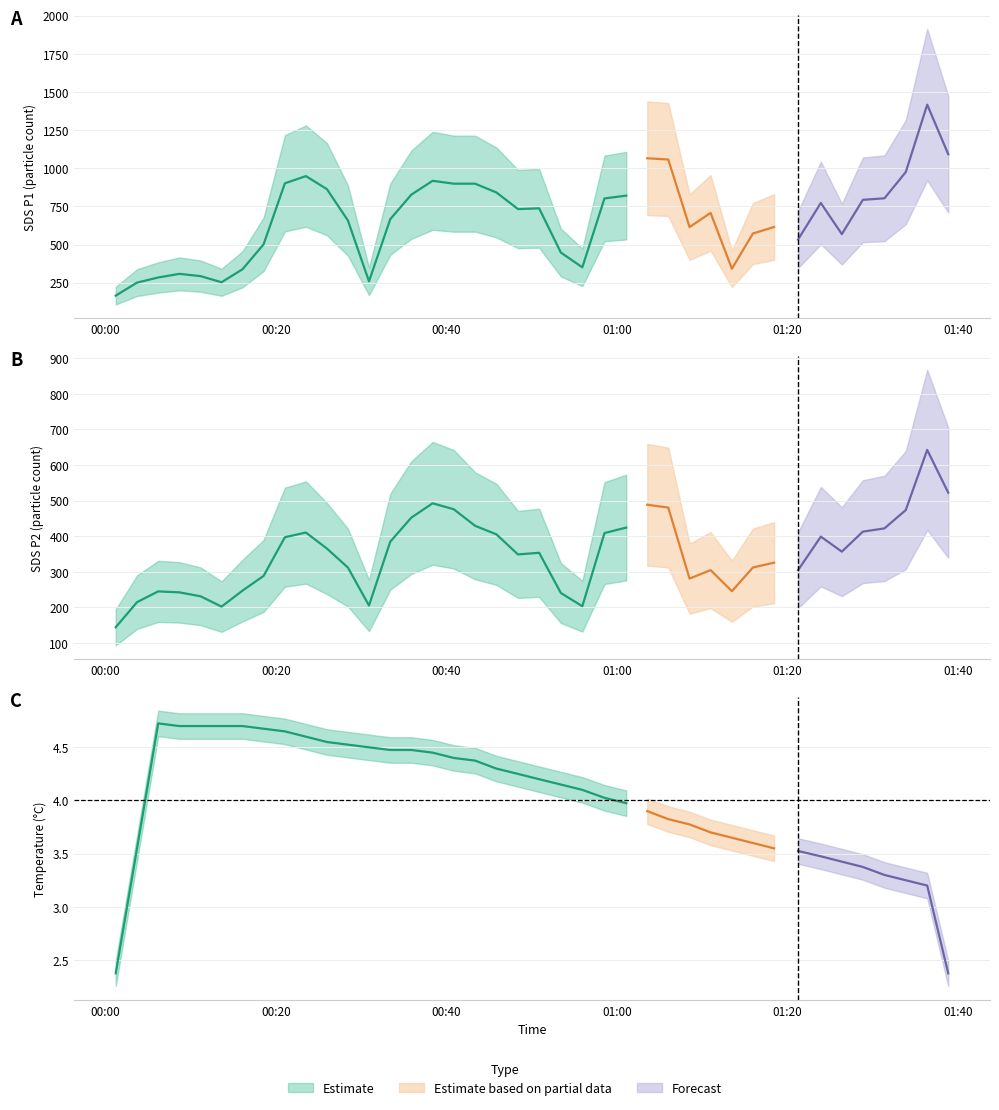

What is the label of the 6th point from the right?

2023/04/03 01:26:23